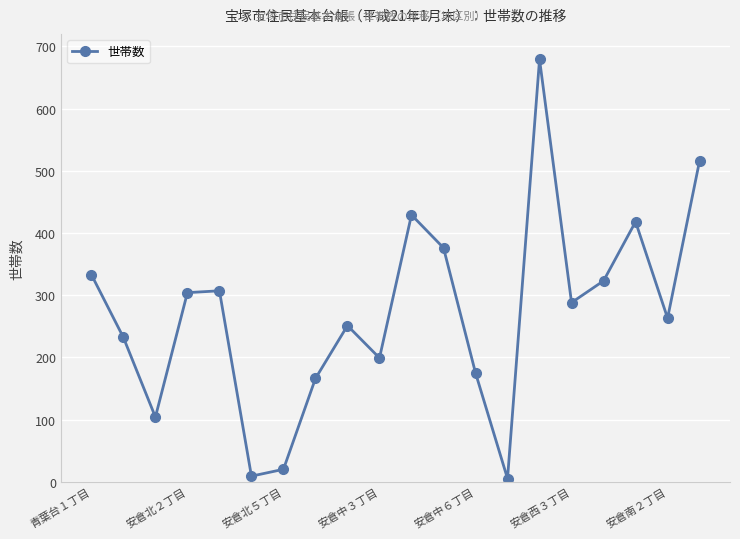

What is the maximum value shown in the chart?

679